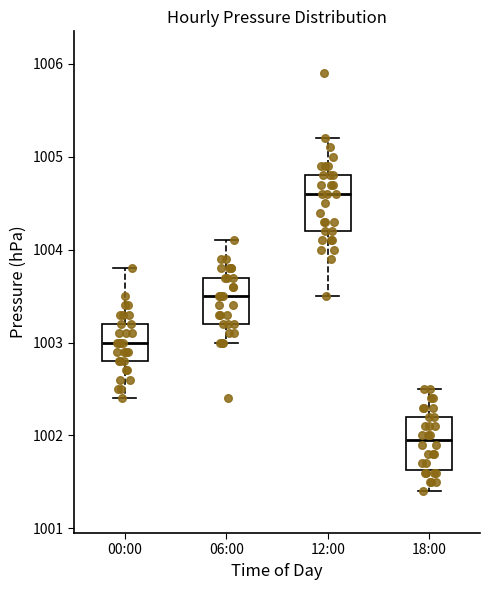

Reading left to right, transcribe this box plot: for each box, give where its median line is, the range the box spans, and where its two whiskers end, as read against the y-axis. The values are not printed on the chart, so give them approximately, as read against the axis.

00:00: median 1003.0, box 1002.8 to 1003.2, whiskers 1002.4 to 1003.8
06:00: median 1003.5, box 1003.2 to 1003.7, whiskers 1003.0 to 1004.1
12:00: median 1004.6, box 1004.2 to 1004.8, whiskers 1003.5 to 1005.2
18:00: median 1002.0, box 1001.6 to 1002.2, whiskers 1001.4 to 1002.5